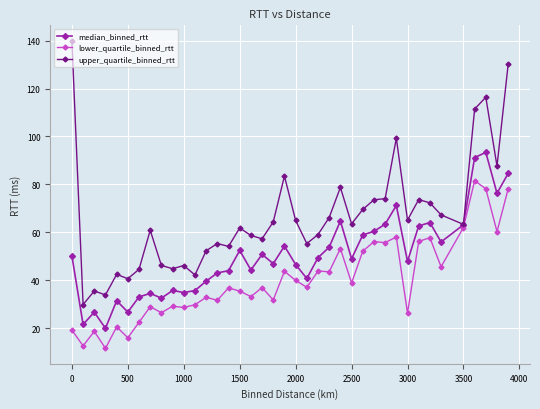

True or false: upper_quartile_binned_rtt and lower_quartile_binned_rtt cross at least once.

False